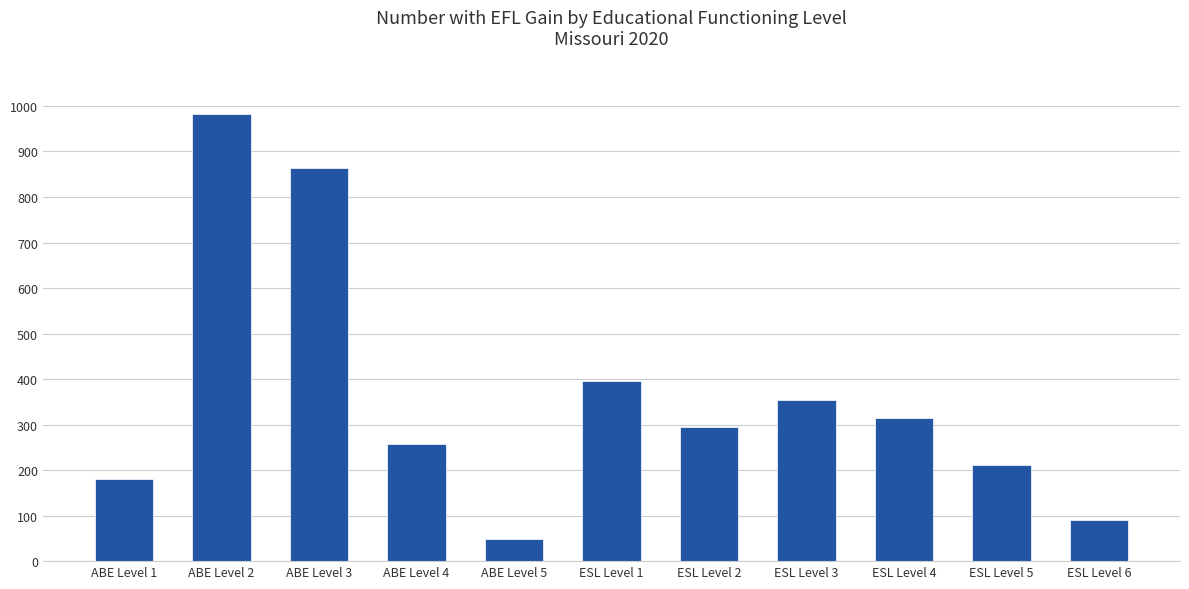

Rank the categories by value from lowest to highest.

ABE Level 5, ESL Level 6, ABE Level 1, ESL Level 5, ABE Level 4, ESL Level 2, ESL Level 4, ESL Level 3, ESL Level 1, ABE Level 3, ABE Level 2